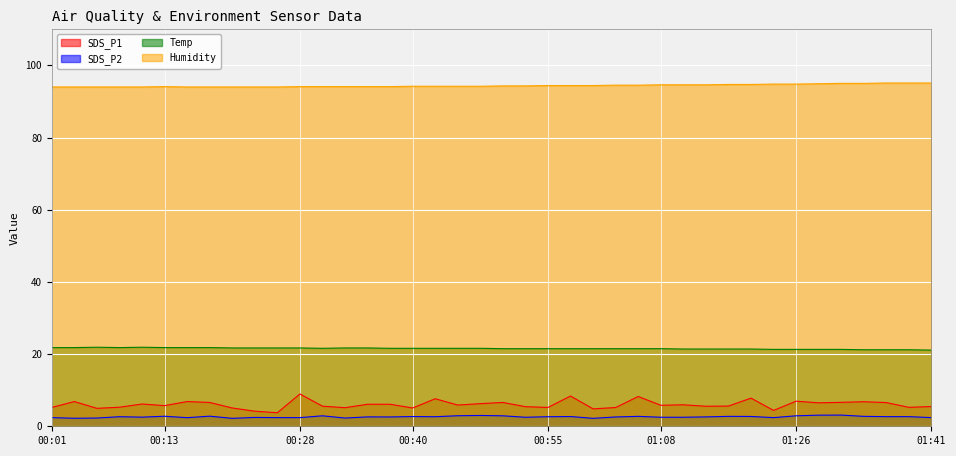

List the series in order of their peak value, highest first.

Humidity, Temp, SDS_P1, SDS_P2